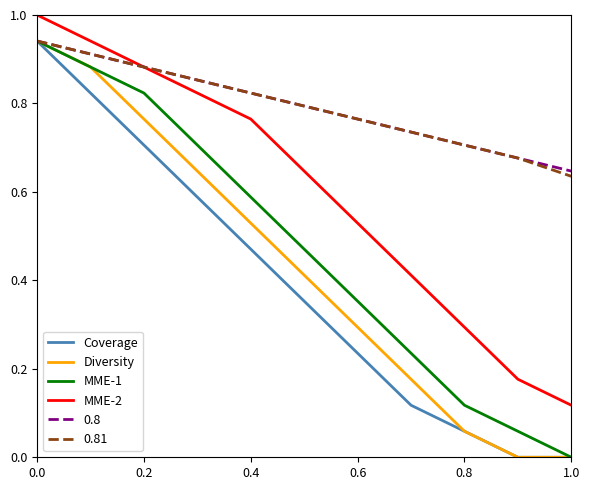

What is the greatest value displayed?

1.0